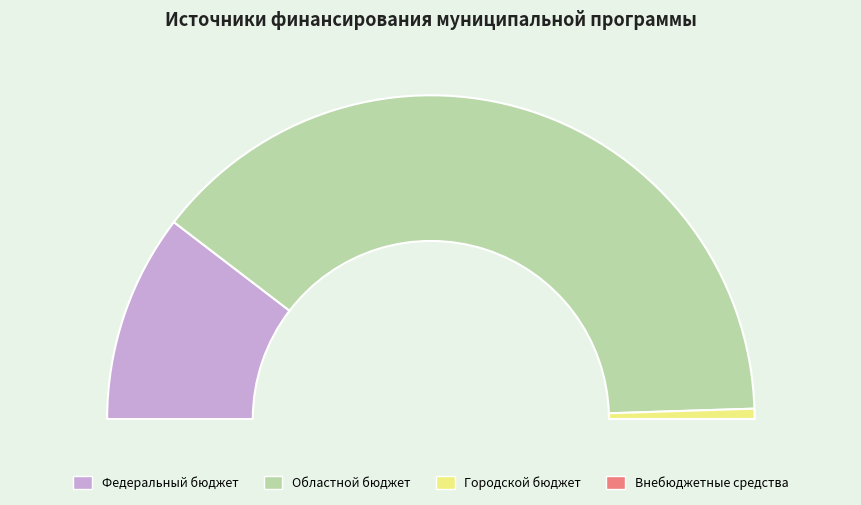

Between Областной бюджет and Внебюджетные средства, which is larger?

Областной бюджет